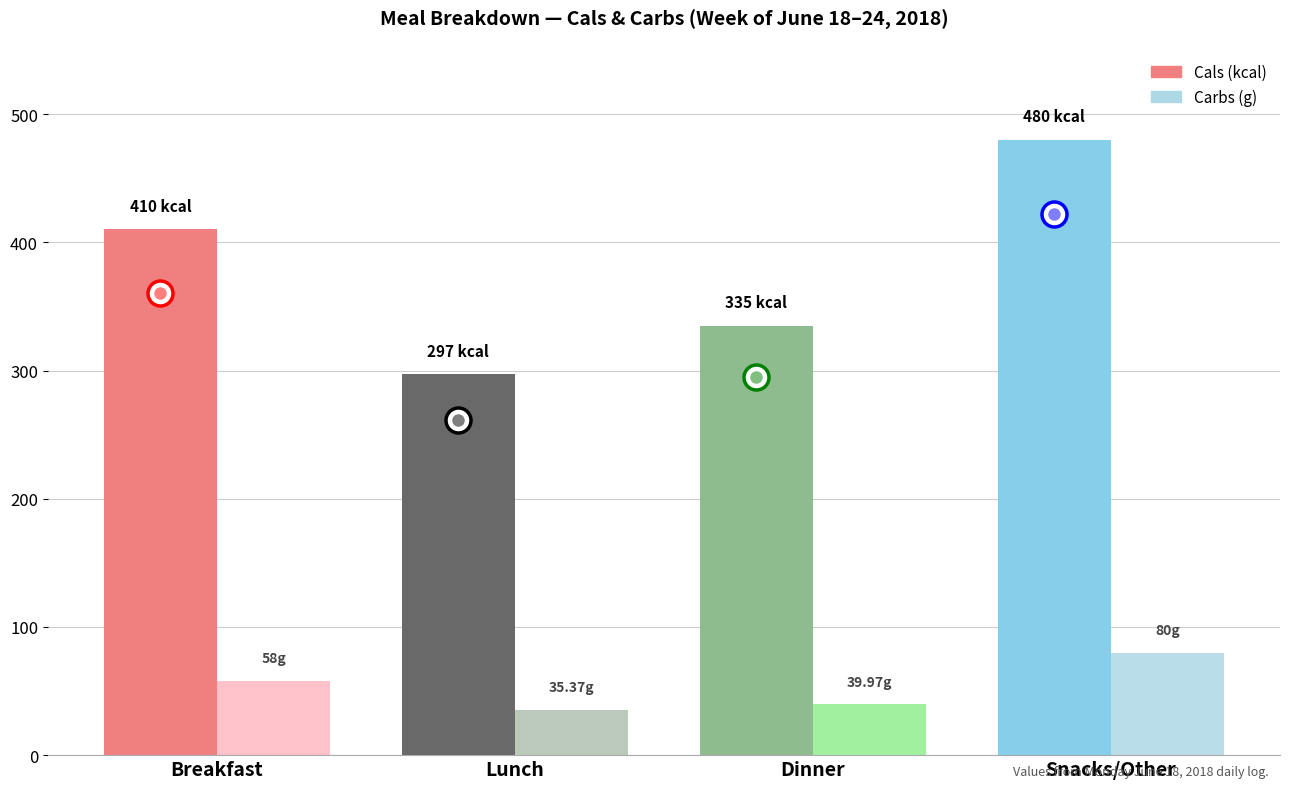

What position from the right is Snacks/Other?

1